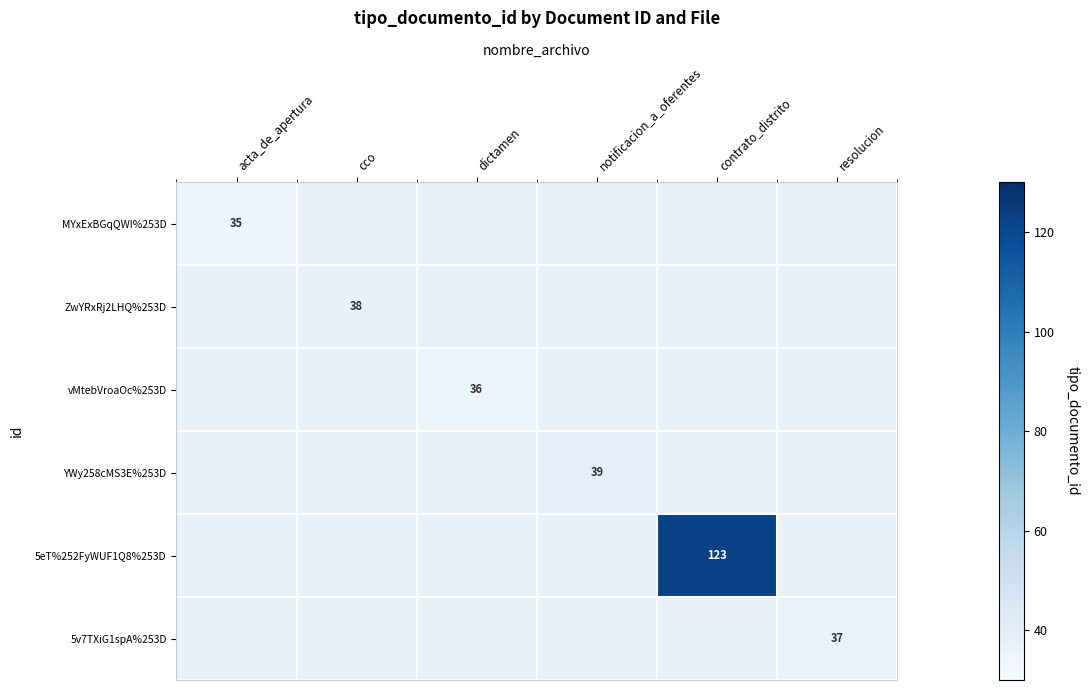

Which has a higher value, acta_de_apertura or cco?

cco